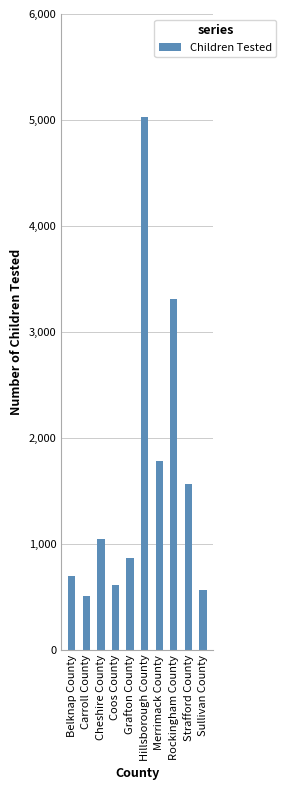

Which label corresponds to the largest value in the chart?

Hillsborough County